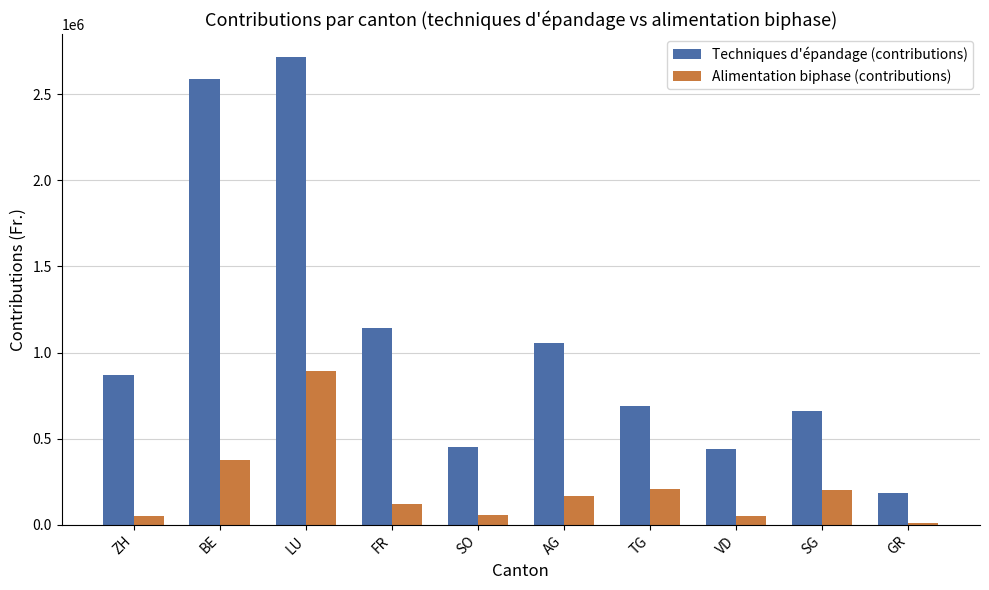

Where is Techniques d'épandage (contributions) nearest to the value 1448353?

FR